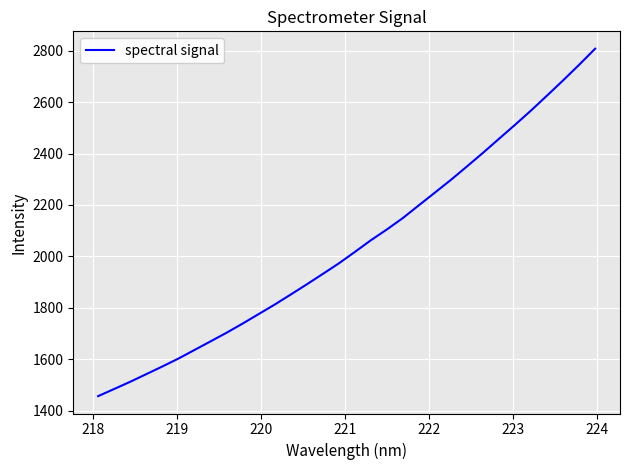

How many categories are shown in the chart?

32